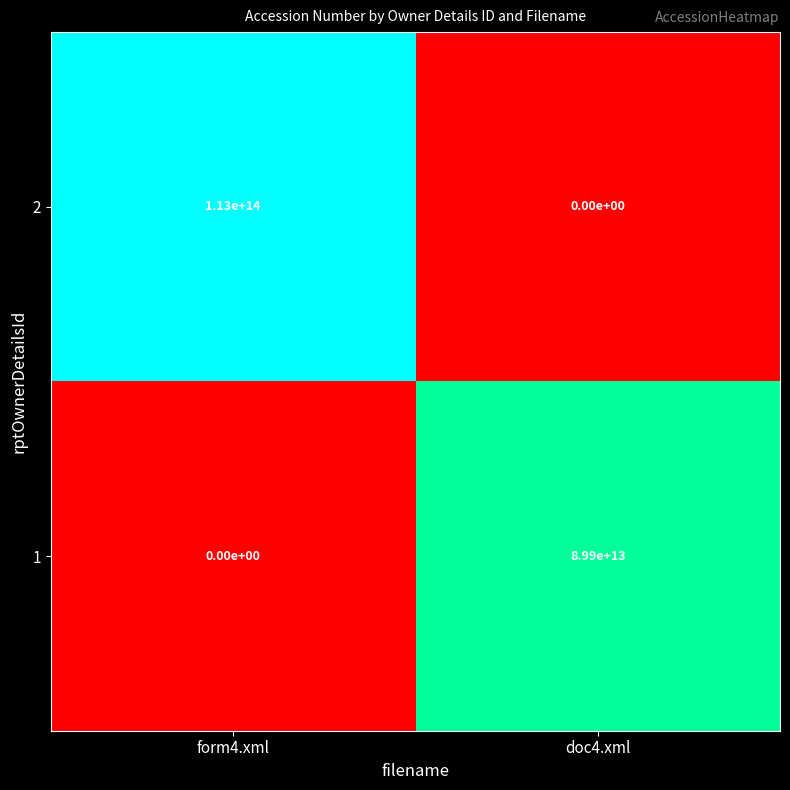

Is it true that 1 equals 34538402652522 at doc4.xml?

False